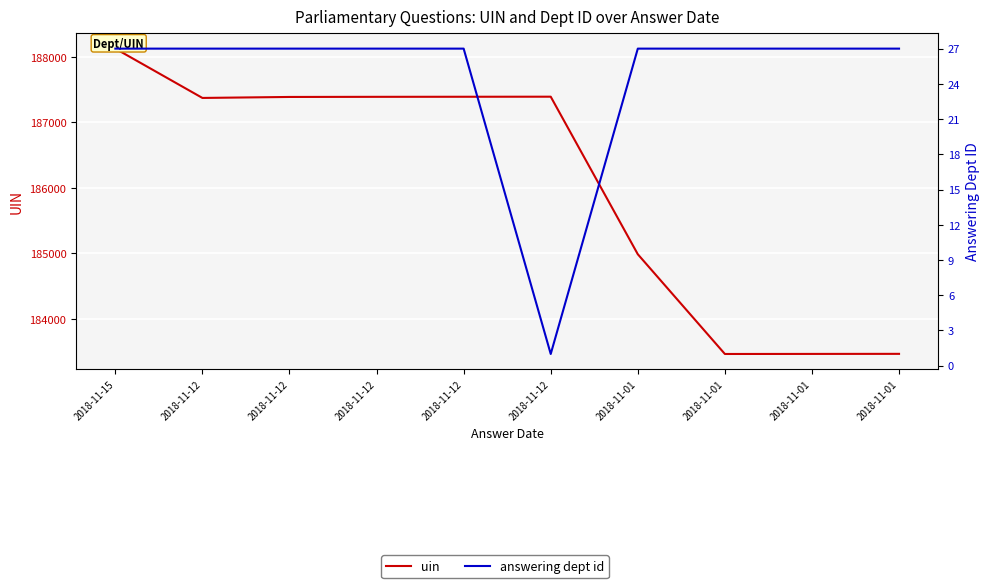

Reading left to right, transcribe all the data shown in this chart.

uin: 2018-11-15=188126	2018-11-12=187373	2018-11-12=187388	2018-11-12=187390	2018-11-12=187391	2018-11-12=187392	2018-11-01=184986	2018-11-01=183463	2018-11-01=183464	2018-11-01=183465
answering dept id: 2018-11-15=27	2018-11-12=27	2018-11-12=27	2018-11-12=27	2018-11-12=27	2018-11-12=1	2018-11-01=27	2018-11-01=27	2018-11-01=27	2018-11-01=27